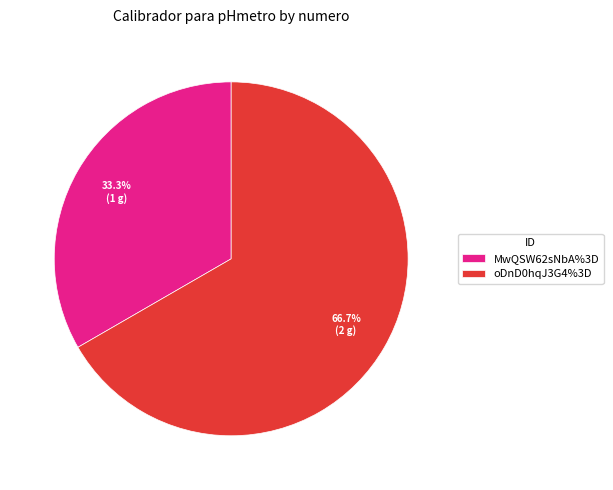

The MwQSW62sNbA%3D slice represents 26% of the pie. True or false?

False